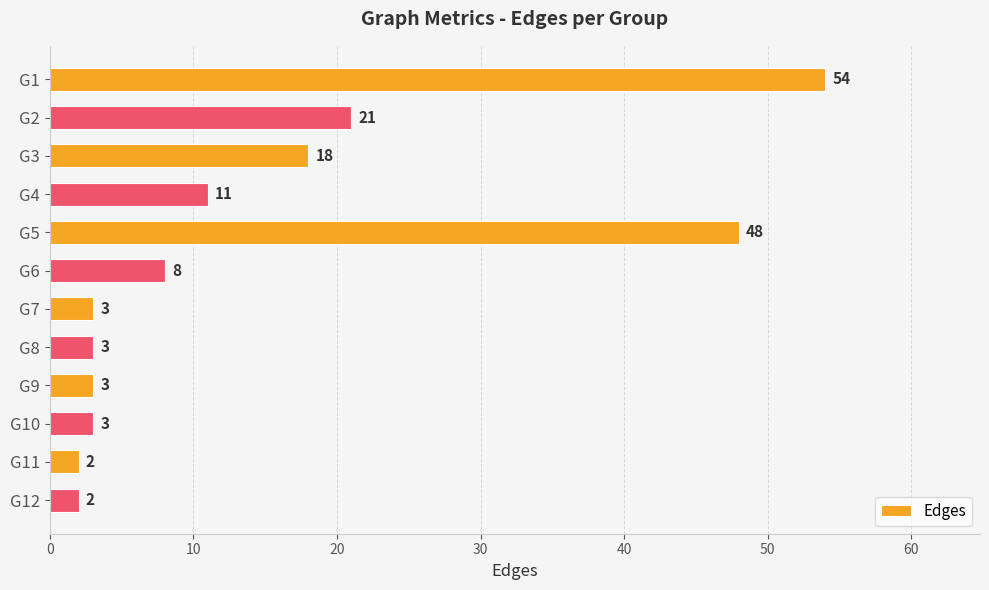

How many data points are less than 8?

6